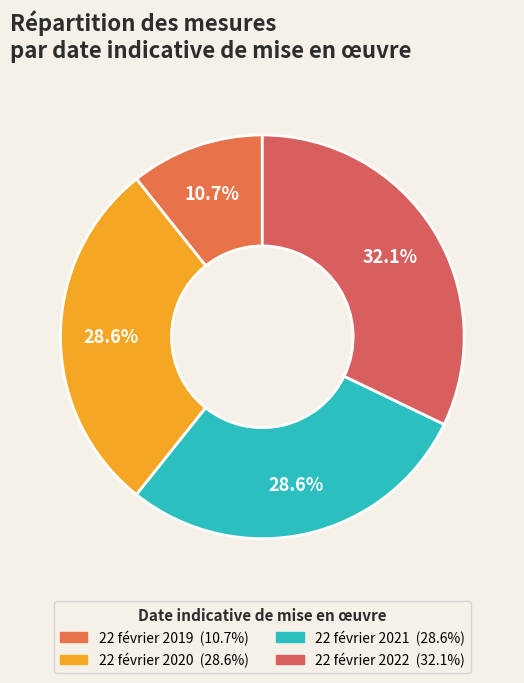

How many segments does this pie chart have?

4